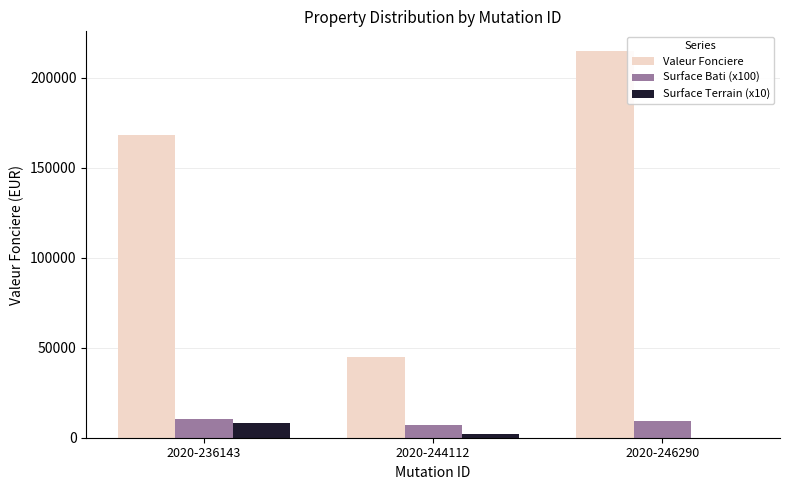

What is the difference between the Surface Terrain (x10) values at 2020-244112 and 2020-246290?

1800